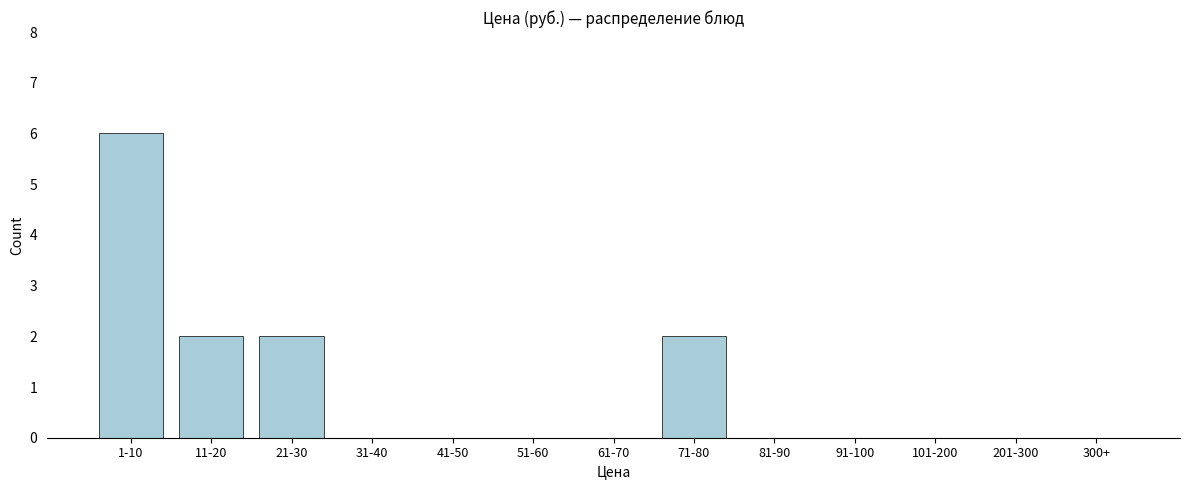

Reading left to right, extract all data points from this chart.

1-10=6	11-20=2	21-30=2	31-40=0	41-50=0	51-60=0	61-70=0	71-80=2	81-90=0	91-100=0	101-200=0	201-300=0	300+=0